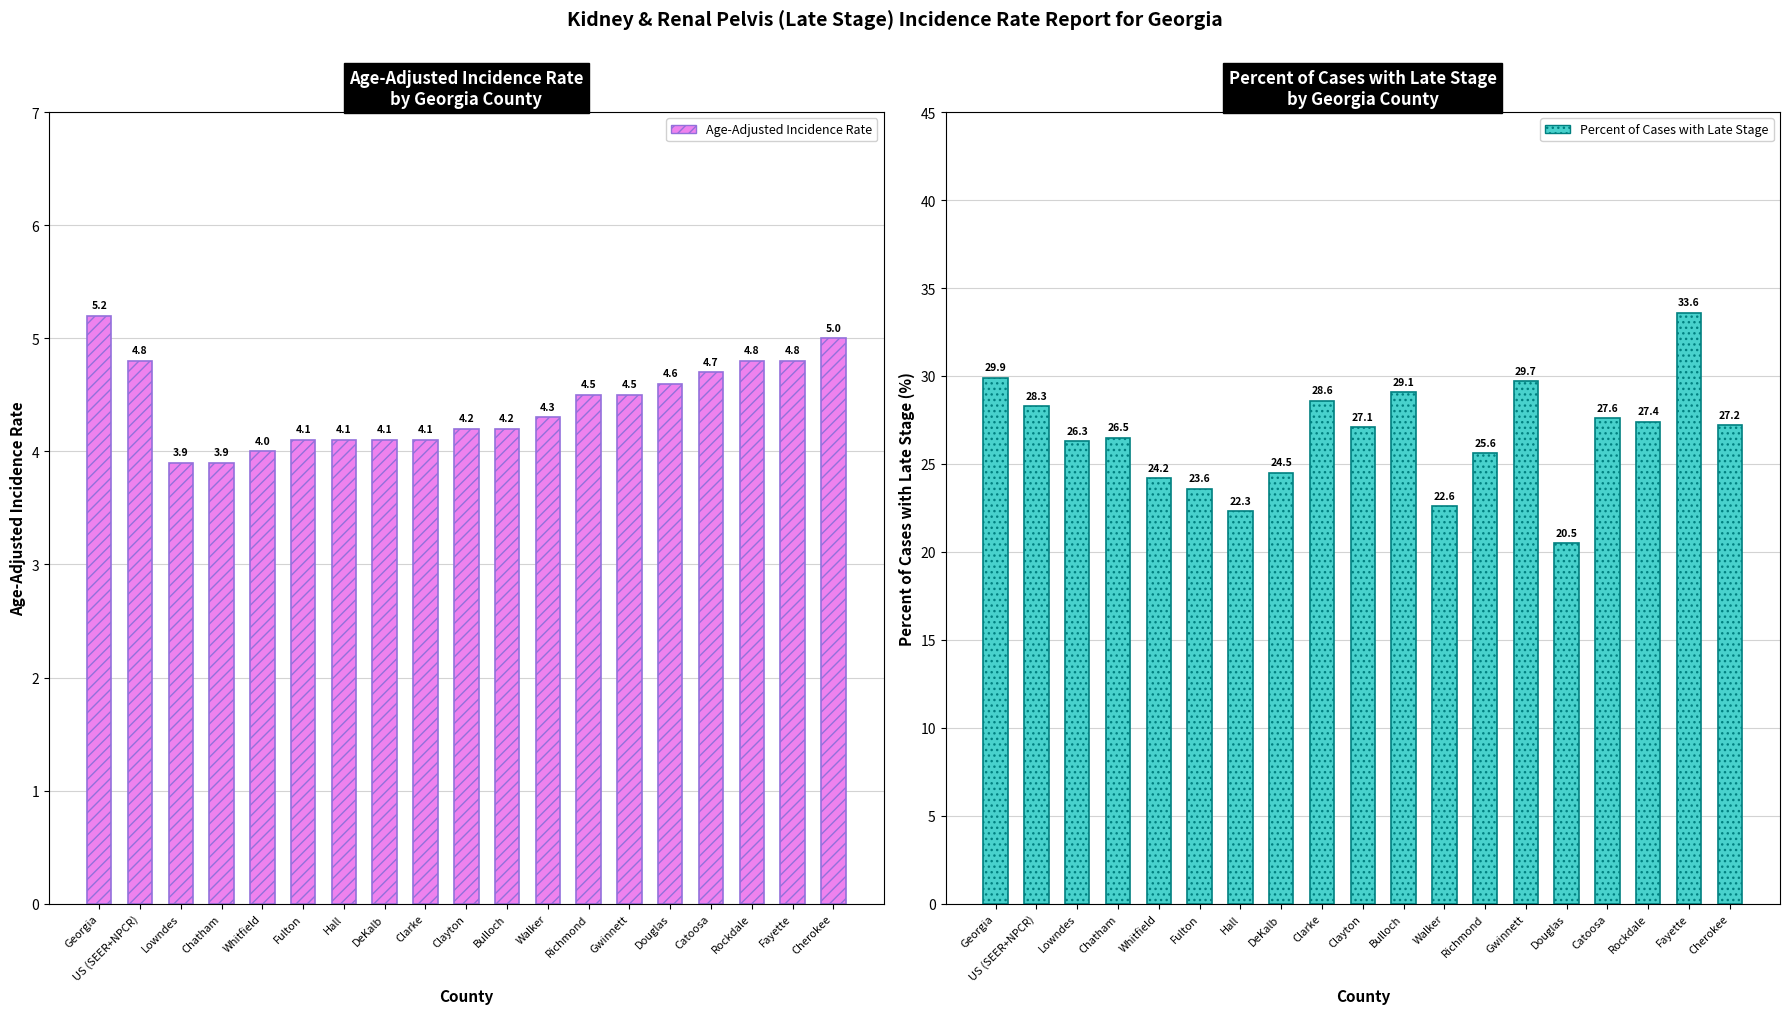

Where is Percent of Cases with Late Stage nearest to the value 27?

Clayton